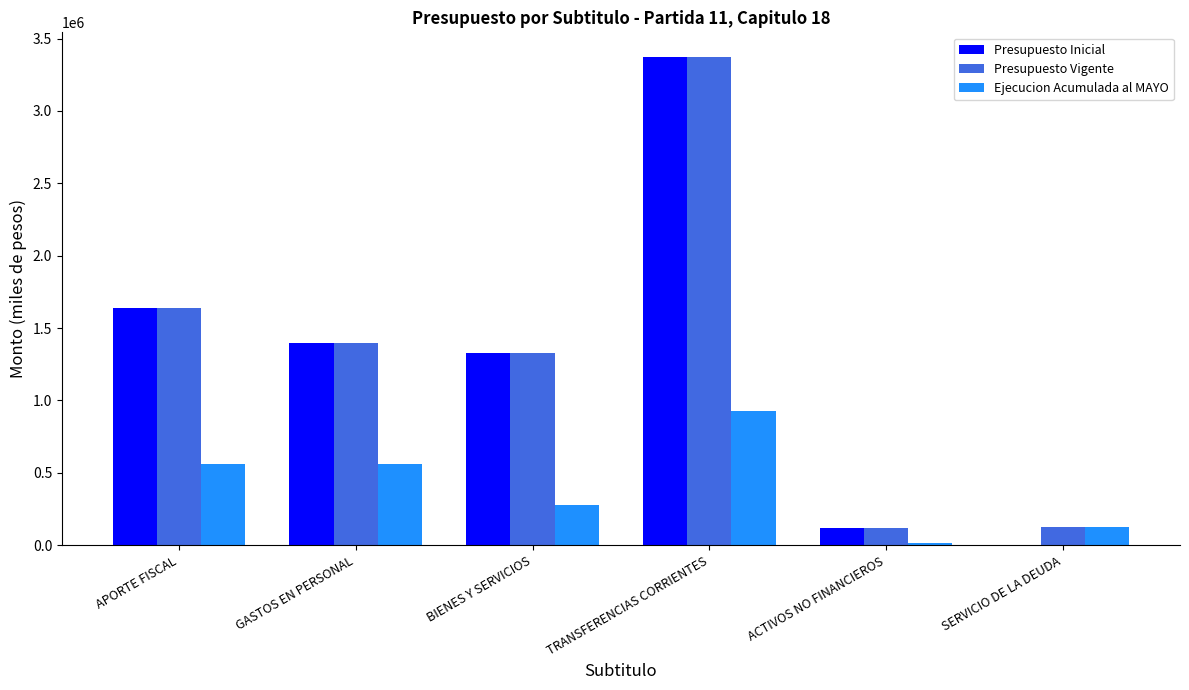

The Presupuesto Vigente series shows 688672 at GASTOS EN PERSONAL. True or false?

False